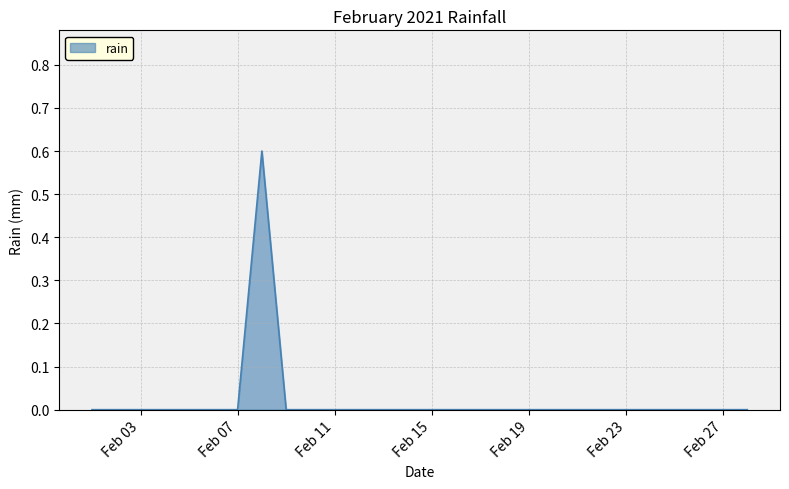

What is the greatest value displayed?

0.6